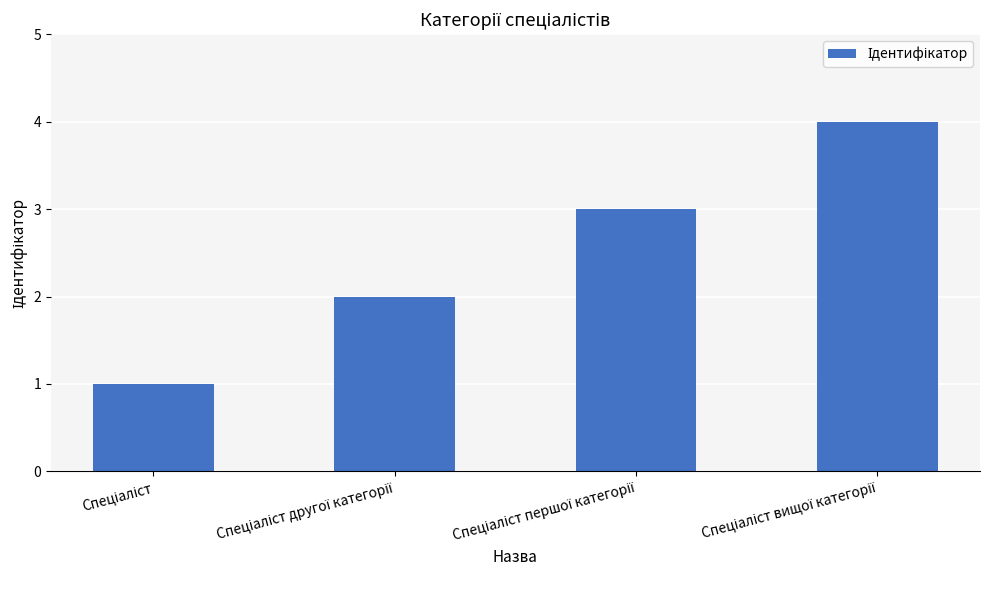

Does the chart contain stacked bars?

No